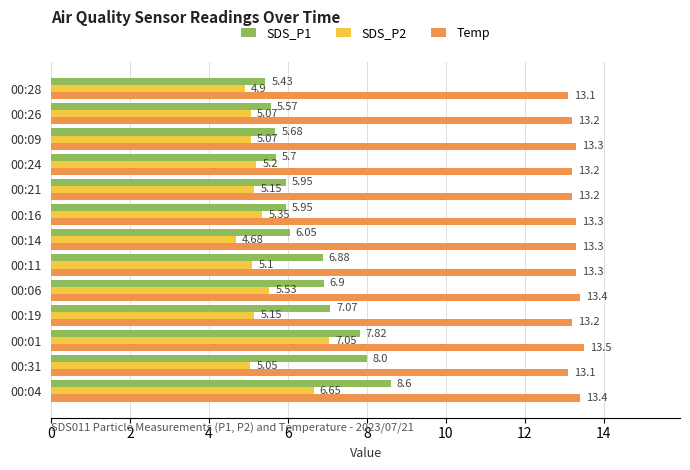

What is the difference between the highest and lowest values at 00:26?

8.1